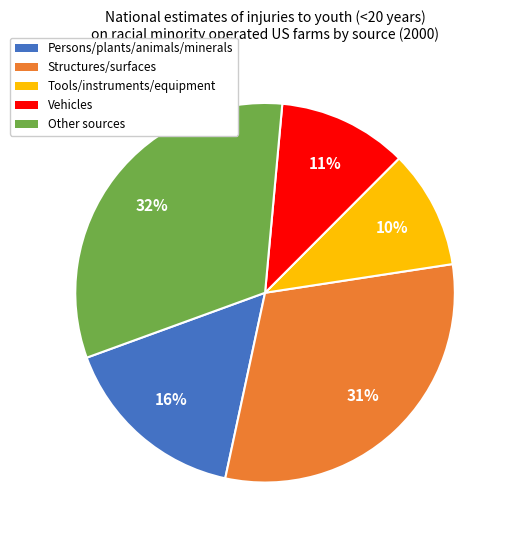

Is it true that Other sources is 38% of the pie?

False